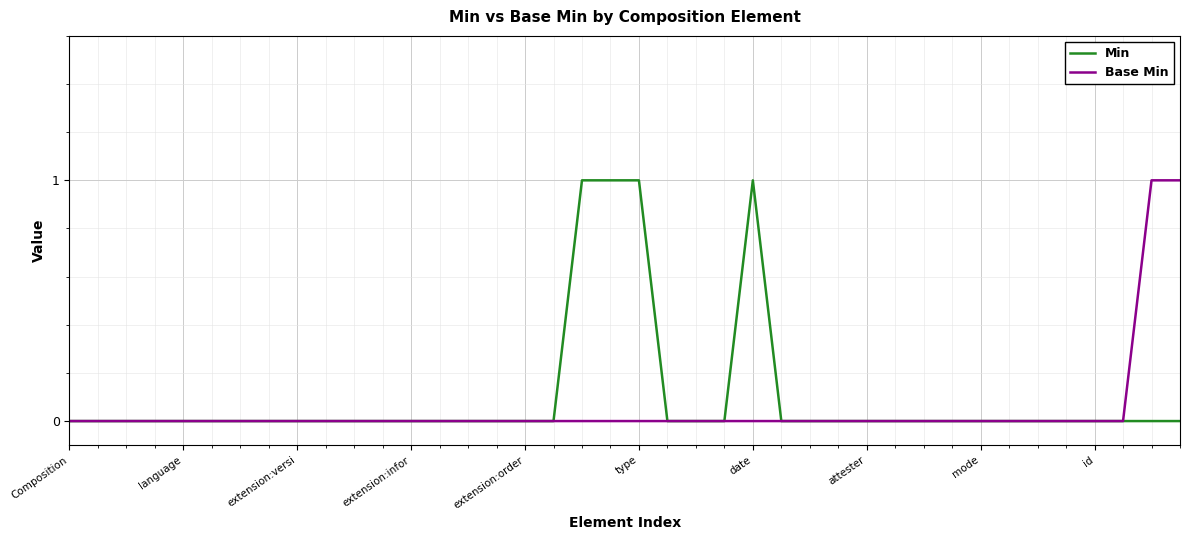

At which label is Base Min closest to 0?

Composition